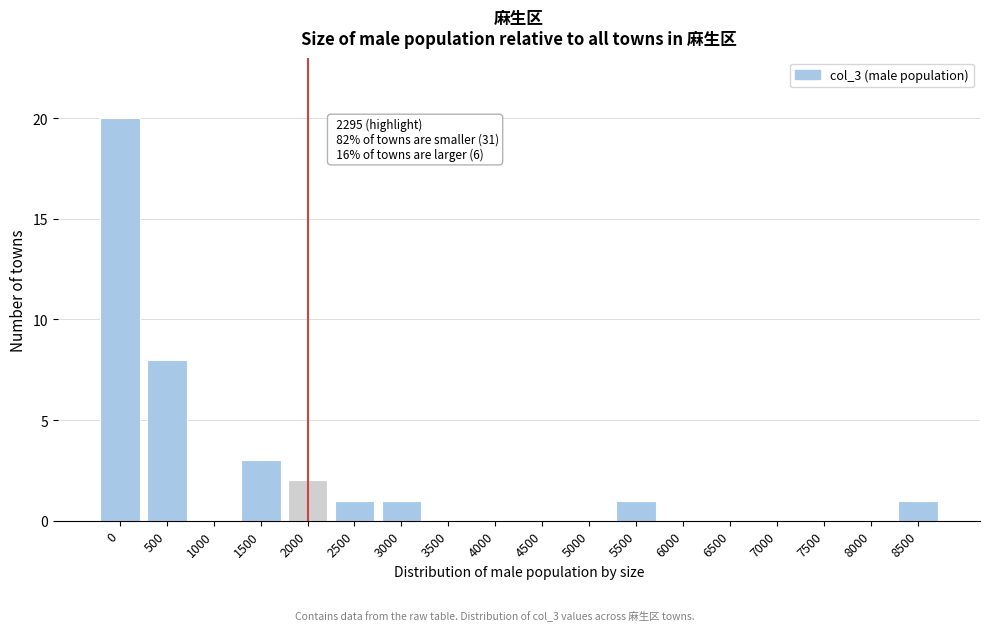

Reading right to left, transcribe all the data shown in this chart.

8500=1	8000=0	7500=0	7000=0	6500=0	6000=0	5500=1	5000=0	4500=0	4000=0	3500=0	3000=1	2500=1	2000=2	1500=3	1000=0	500=8	0=20